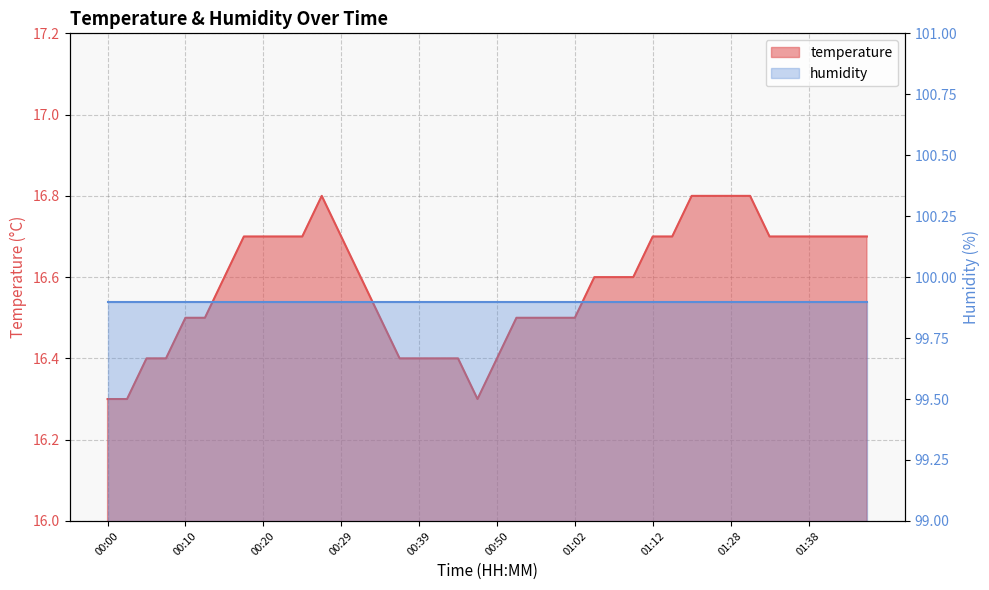

What is the sum of the values at 01:41 and 00:42?

33.1